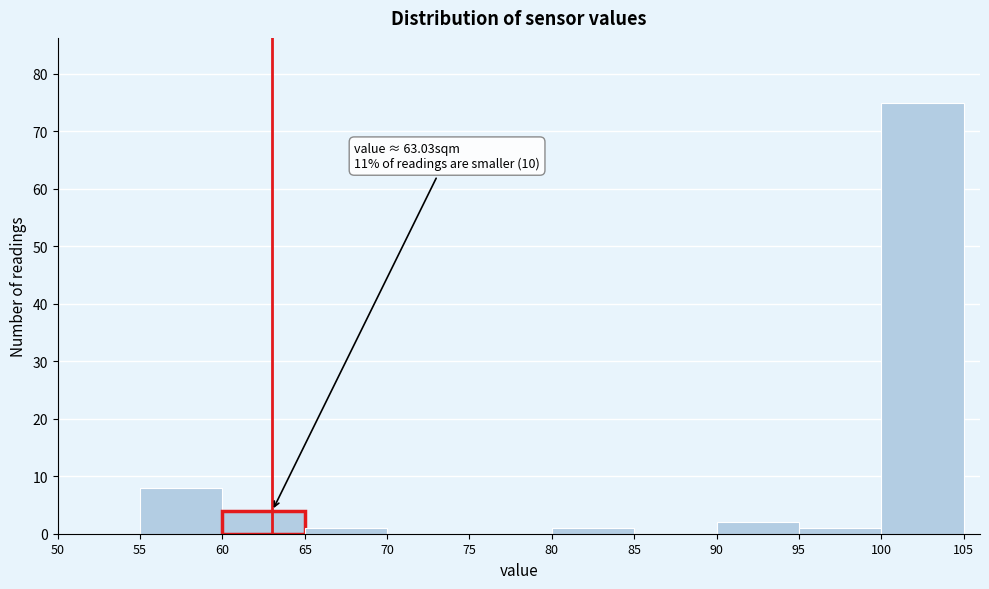

Over which range of the x-axis is the bar tallest?

100 to 105